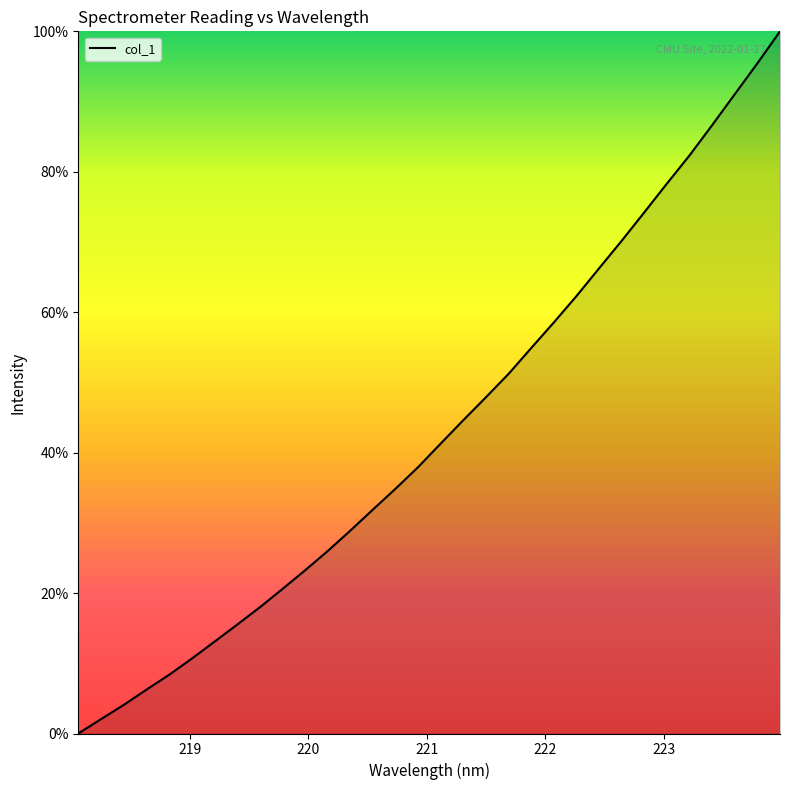

What is the maximum value shown in the chart?

100.0